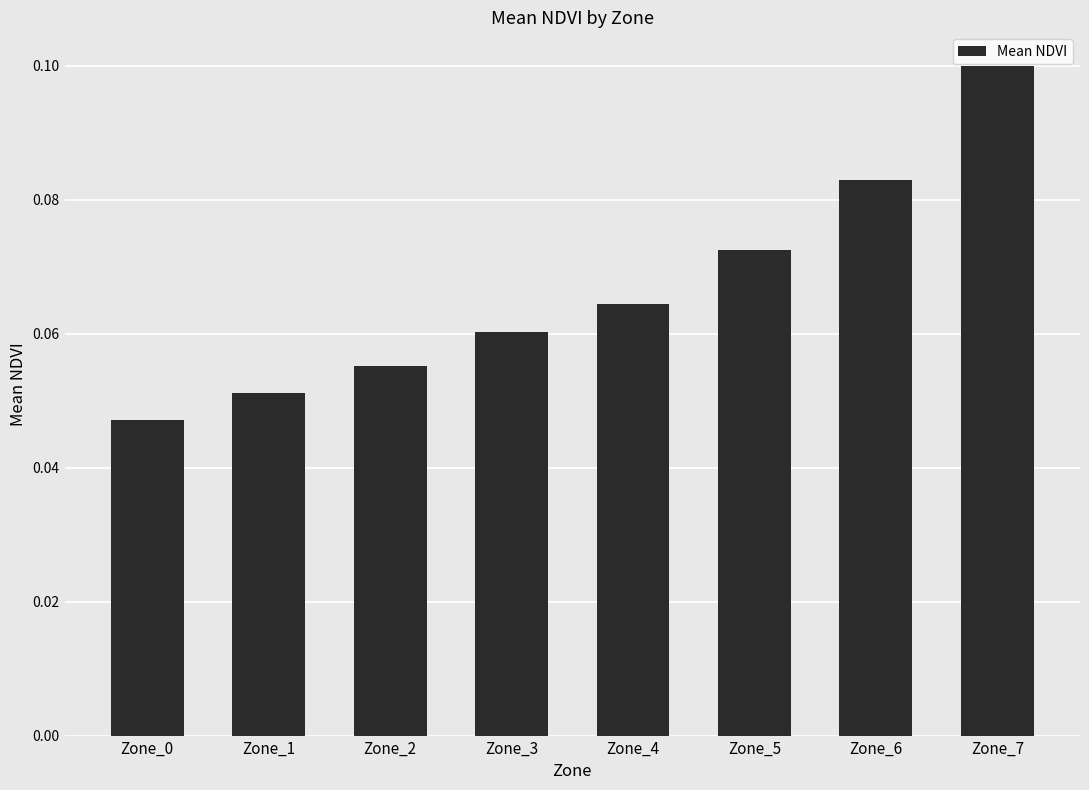

Are the bars grouped side by side (vs. stacked)?

No